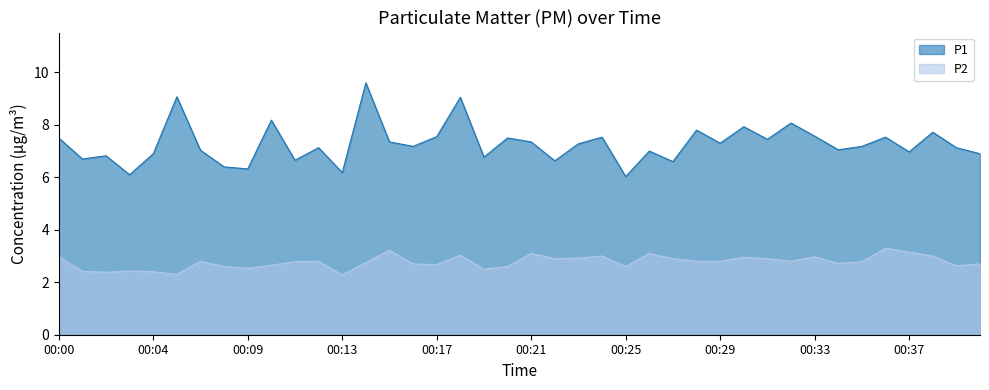

What are all the series names shown in the legend?

P1, P2